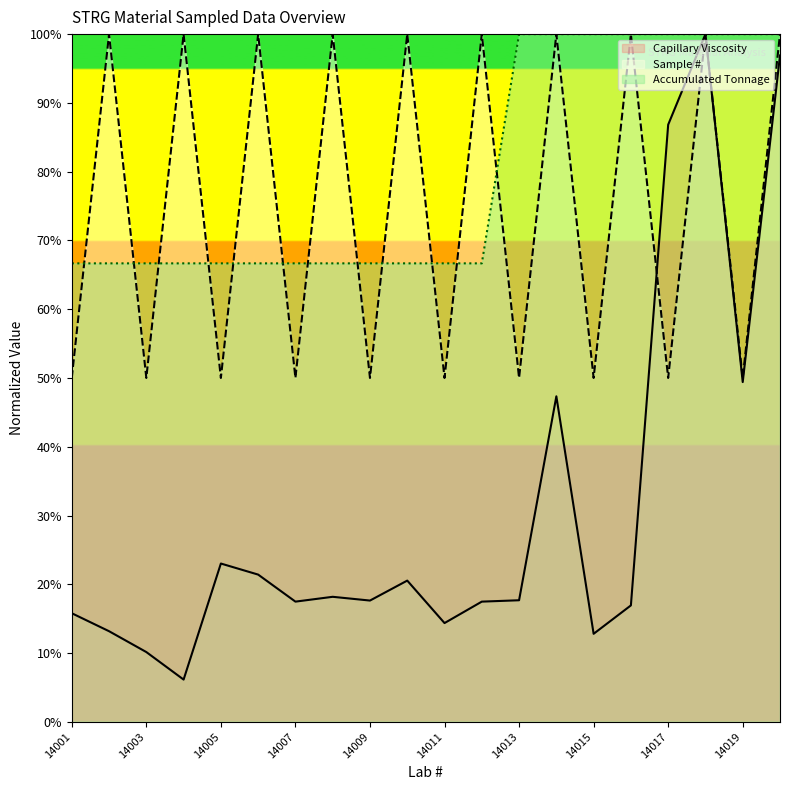

List the series in order of their peak value, highest first.

Sample #, Capillary Viscosity, Accumulated Tonnage